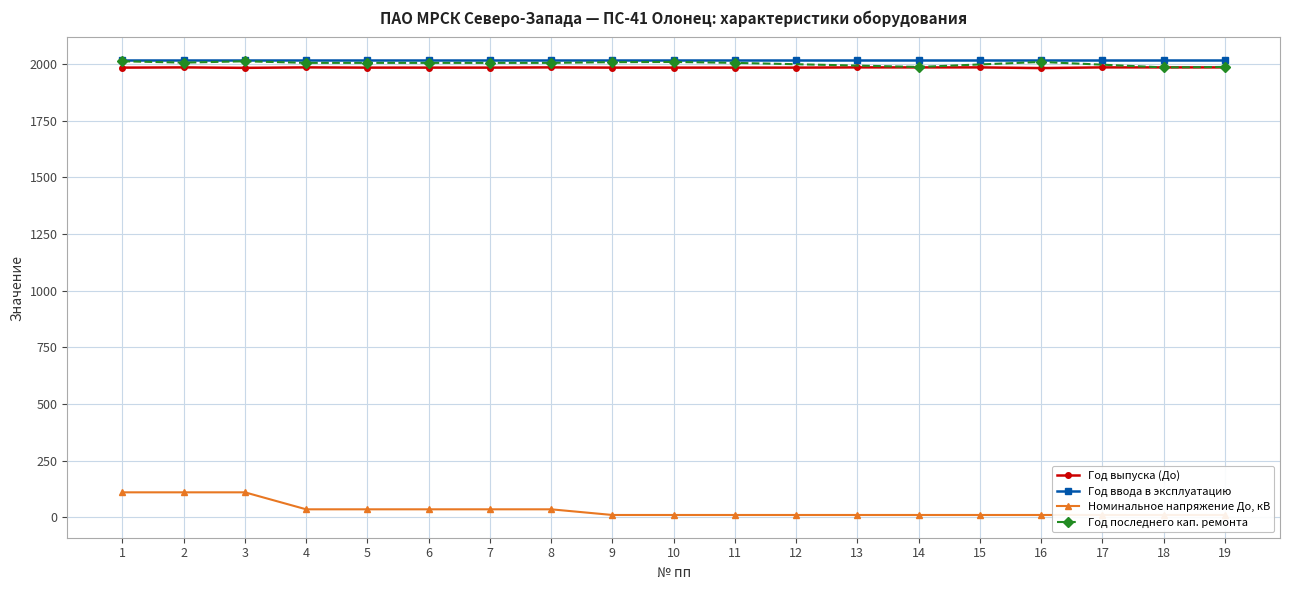

What is the difference between the maximum and minimum values?

3